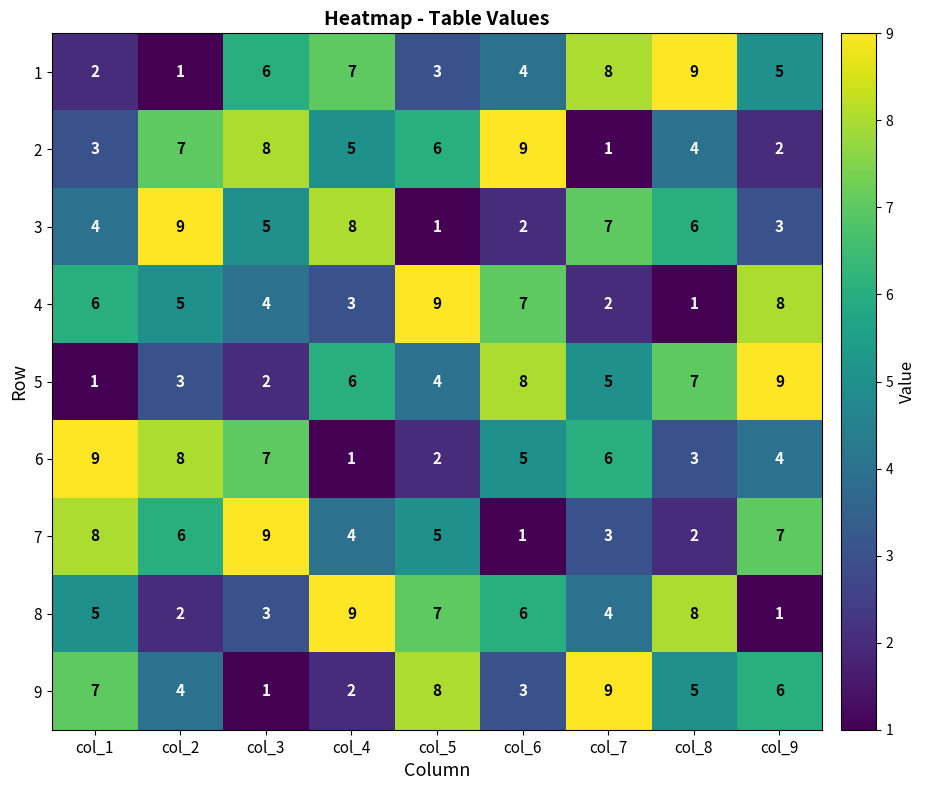

What is the difference between the highest and lowest values at col_9?

8